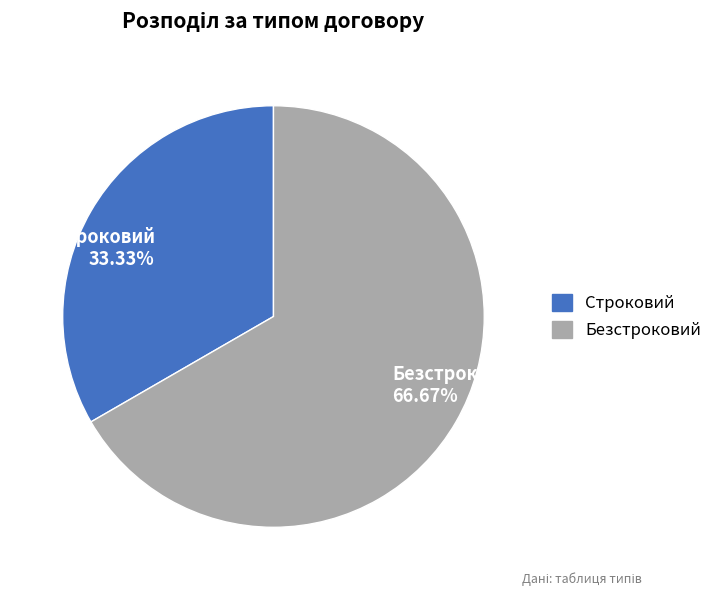

What percentage is NOT represented by Строковий?

66.7%